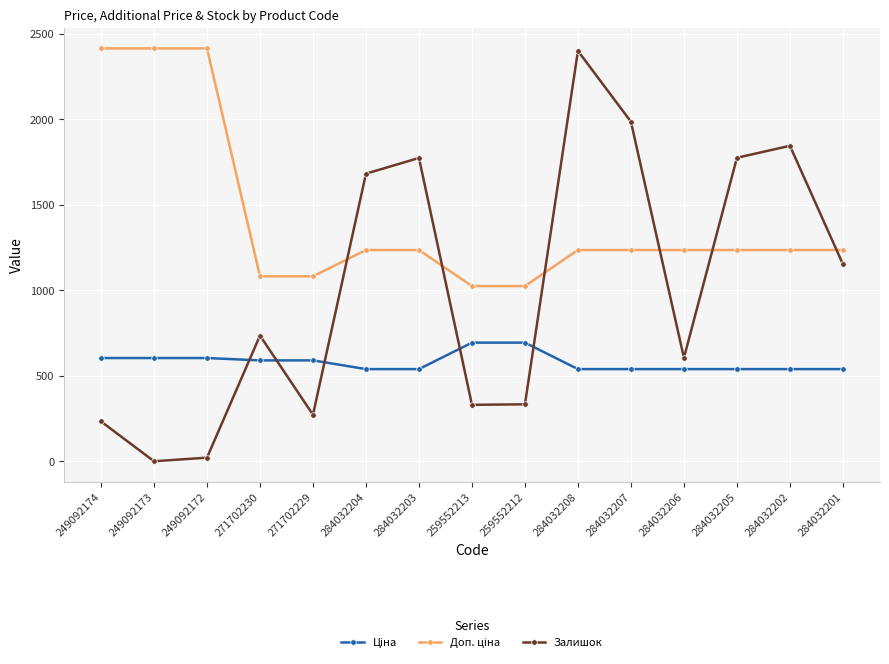

In Залишок, how many points are higher than both neighbors (excluding endpoints)?

4